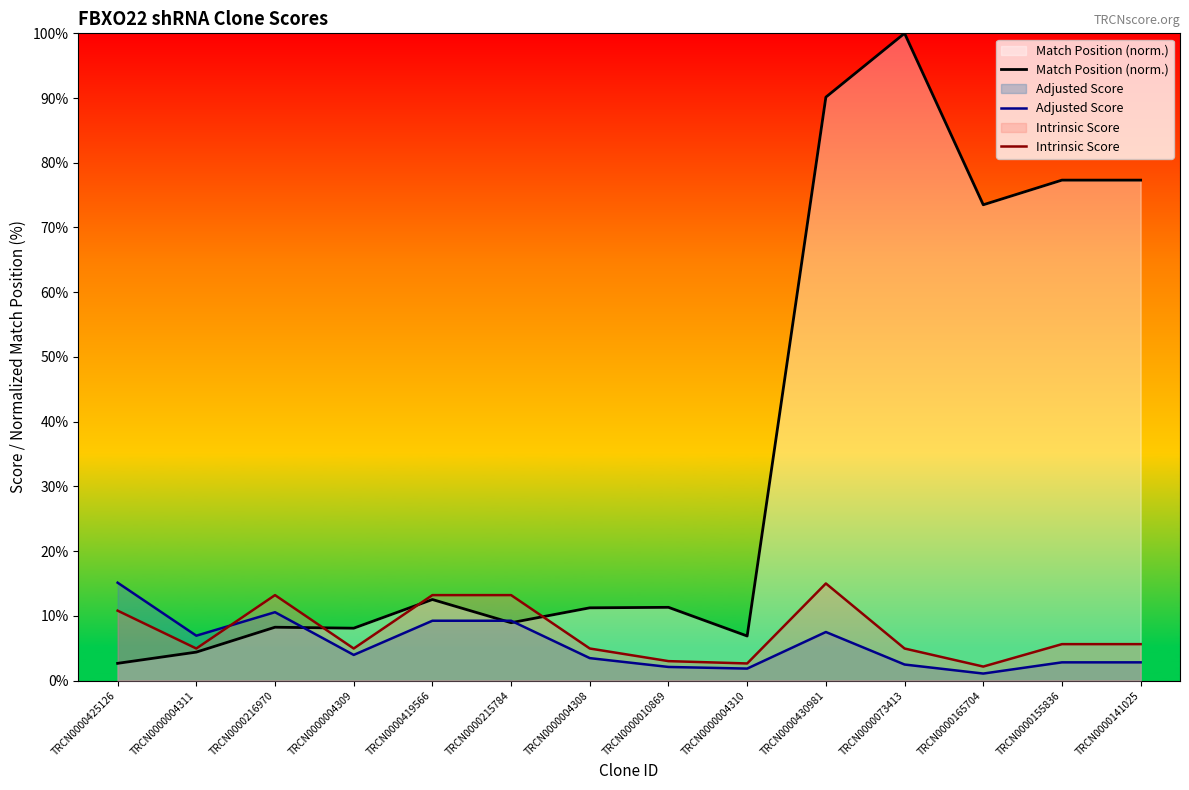

What is the total value across all series at TRCN0000004308?

19.7